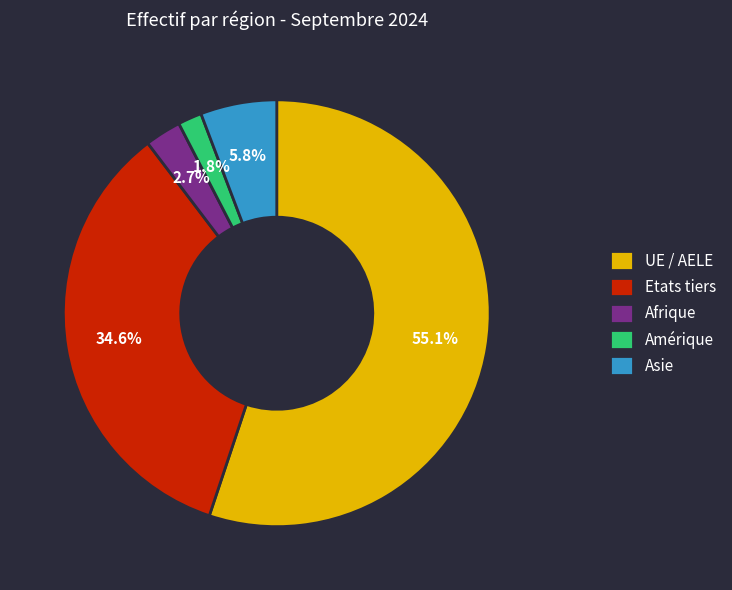

To the nearest percent, what portion does Etats tiers represent?

35%